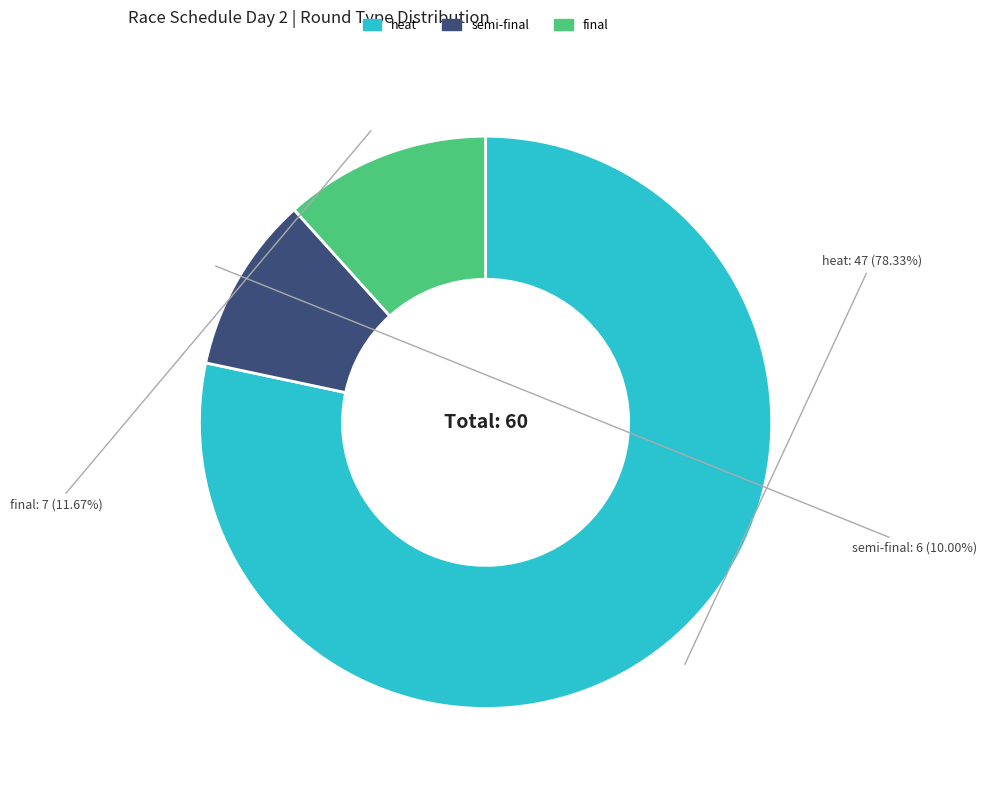

Is it true that heat is 92% of the pie?

False